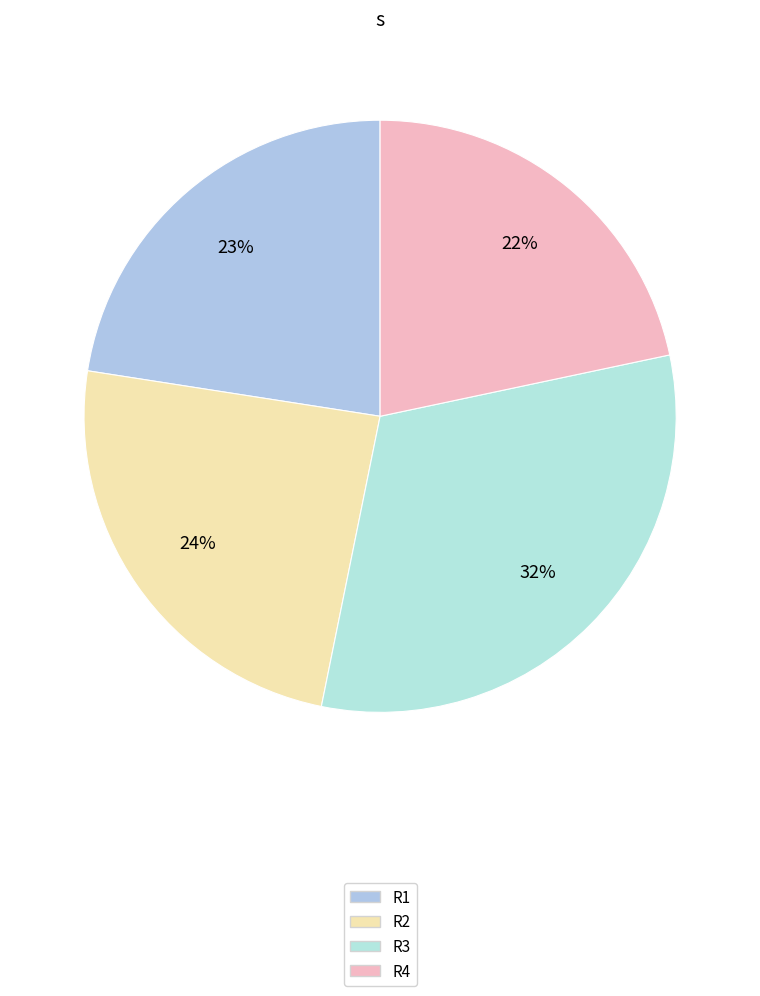

How many slices are in this pie chart?

4